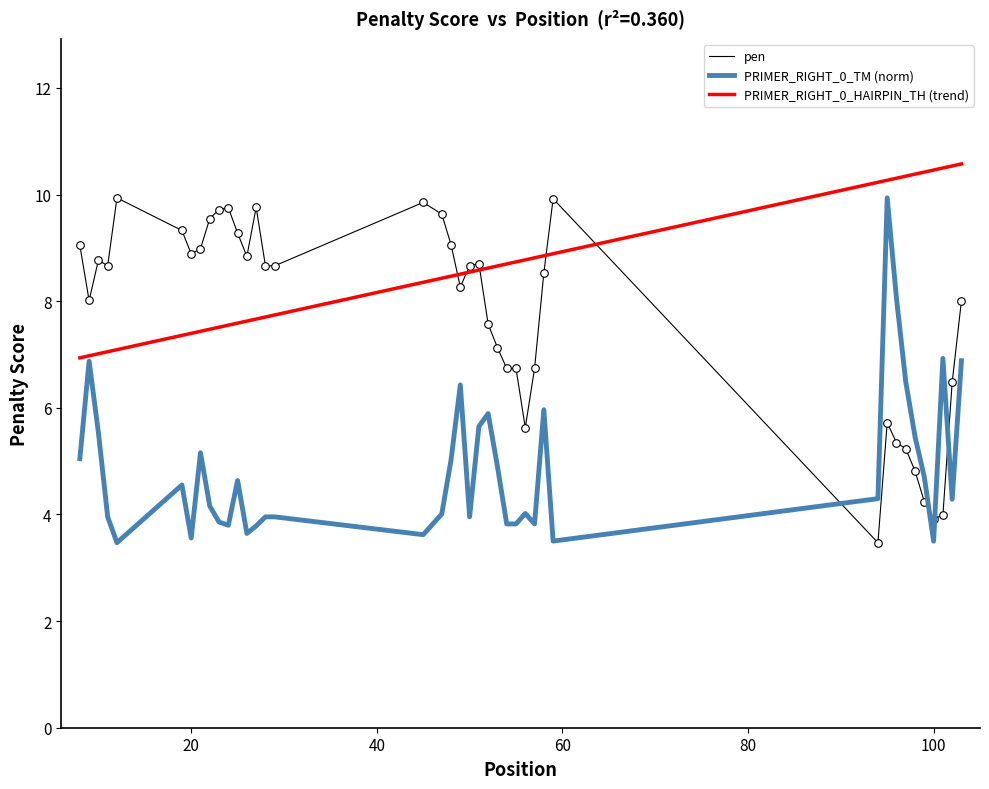

What is the maximum value for pen?

9.9